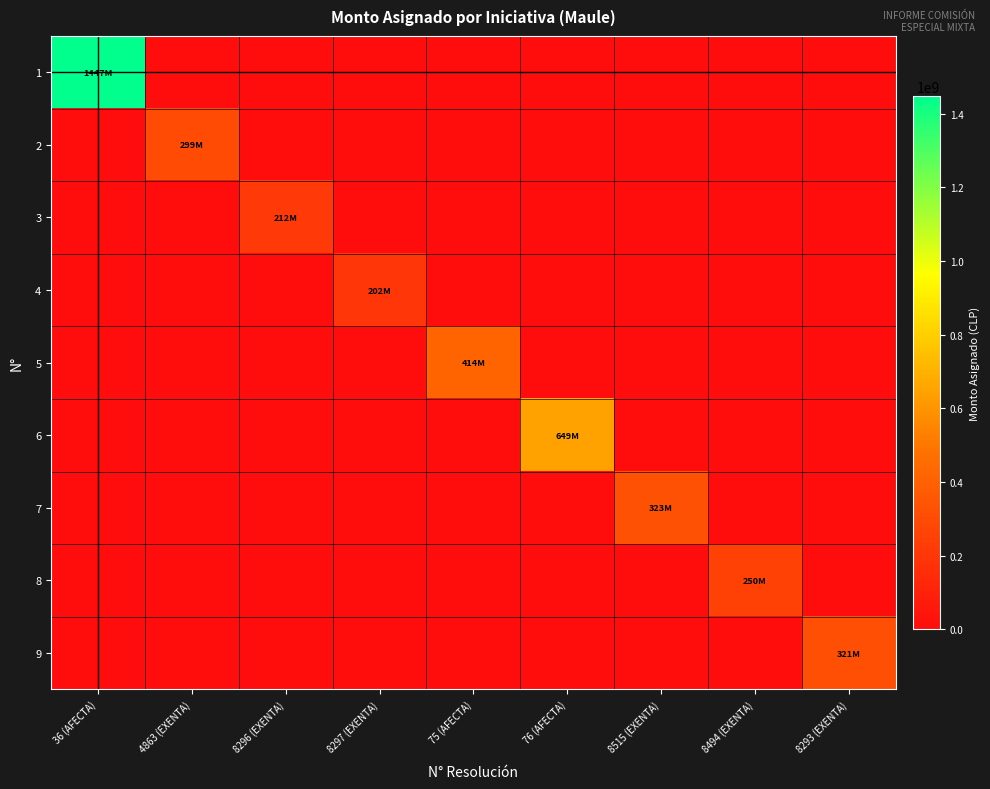

Between 75 (AFECTA) and 76 (AFECTA), which series saw the biggest shift?

6